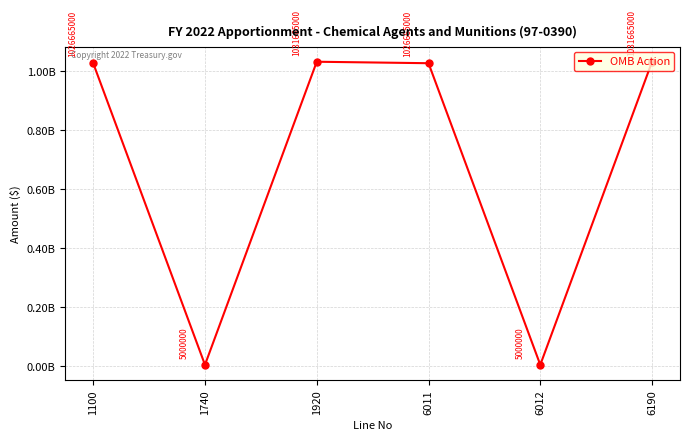

What is the maximum value shown in the chart?

1031665000